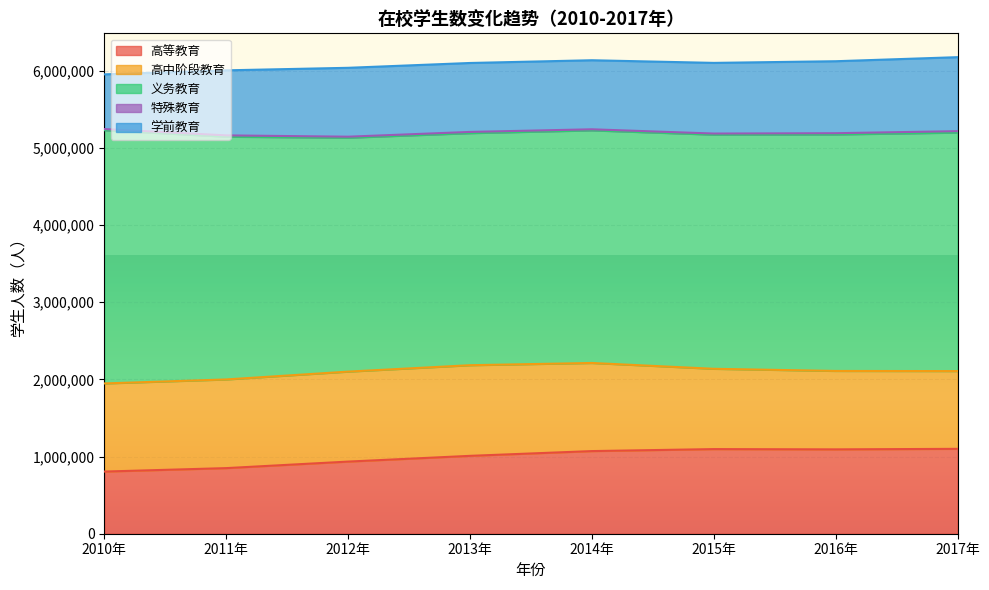

What is the minimum value shown in the chart?

13083